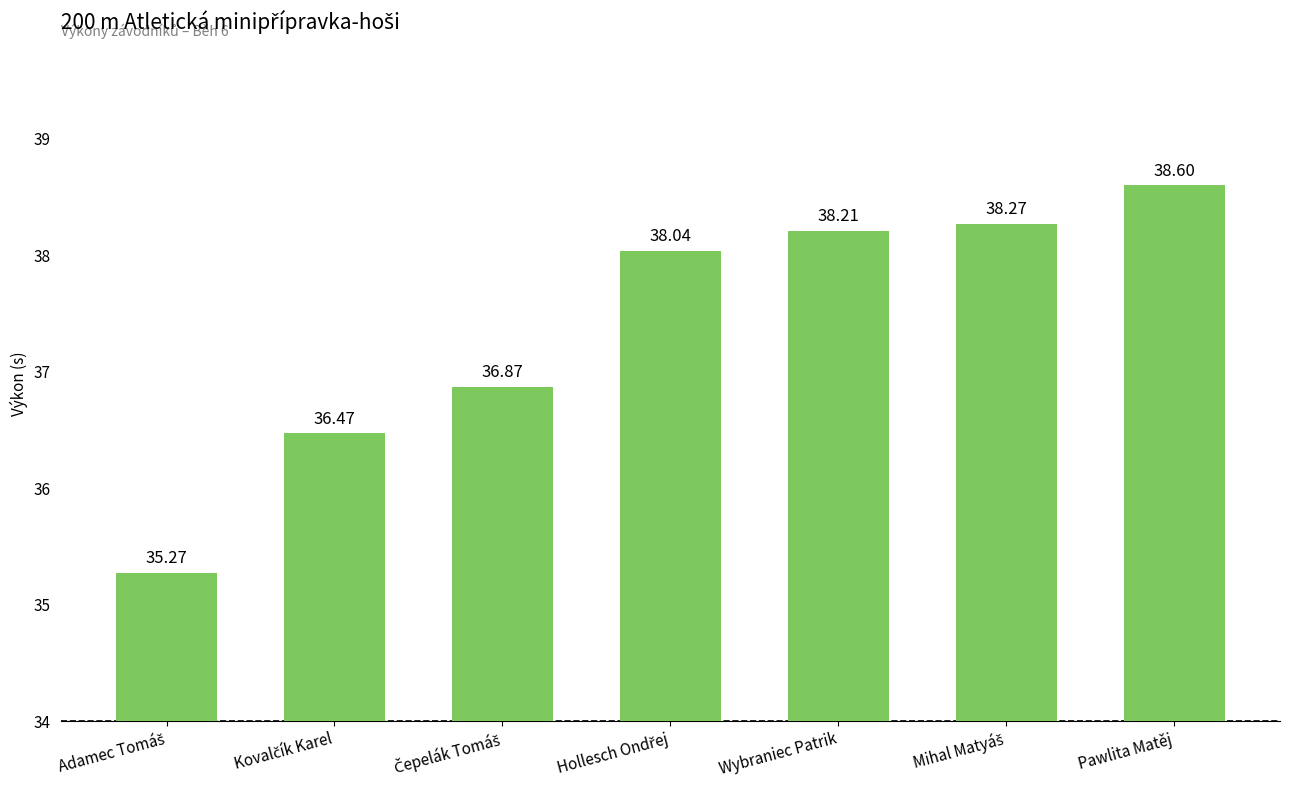

What is the difference between the maximum and minimum values?

3.3